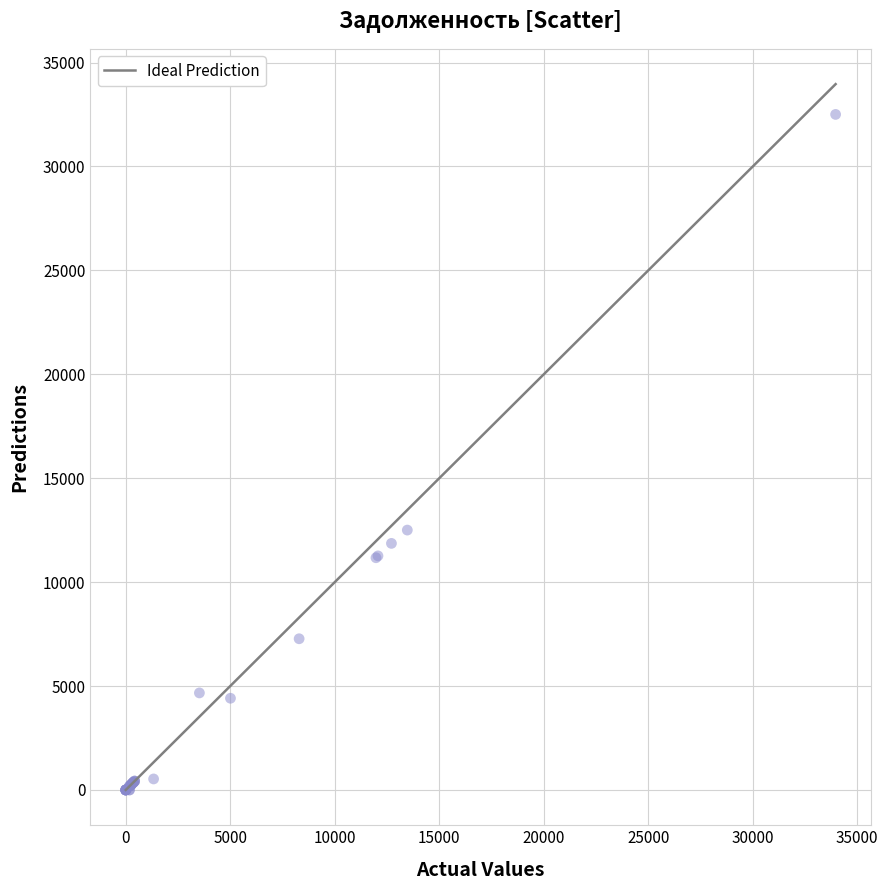

What Y value in the scatter plot is closest to 16252?

12505.0